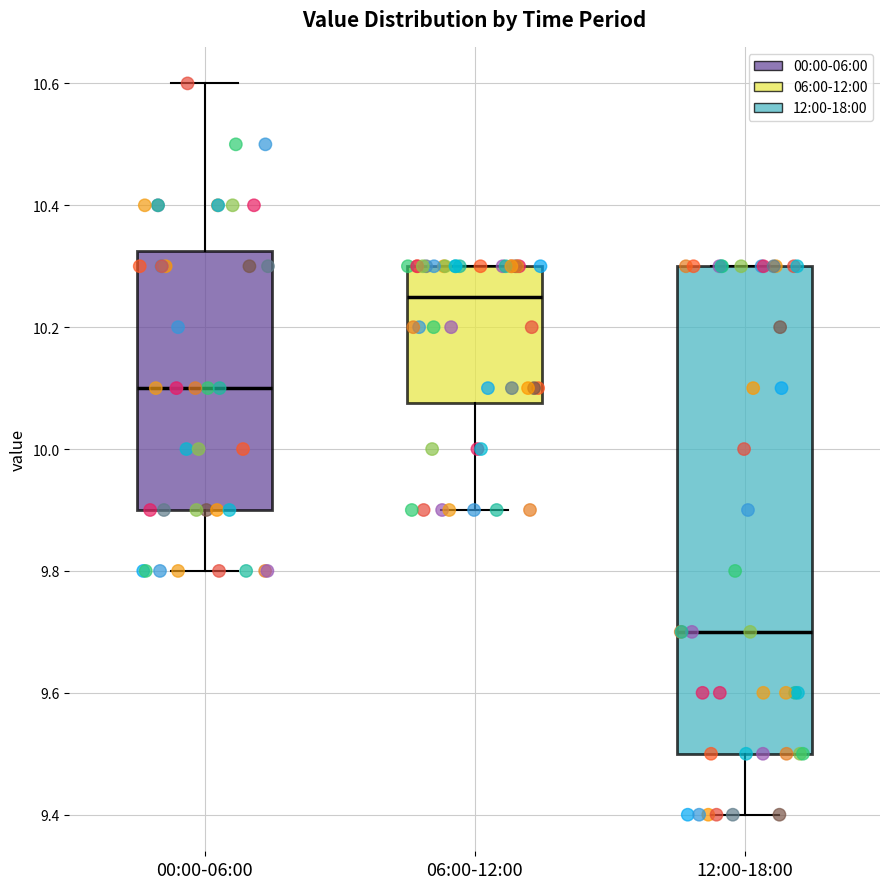

Reading left to right, transcribe this box plot: for each box, give where its median line is, the range the box spans, and where its two whiskers end, as read against the y-axis. The values are not printed on the chart, so give them approximately, as read against the axis.

00:00-06:00: median 10.10, box 9.90 to 10.32, whiskers 9.80 to 10.60
06:00-12:00: median 10.26, box 10.08 to 10.30, whiskers 9.90 to 10.30
12:00-18:00: median 9.70, box 9.50 to 10.30, whiskers 9.40 to 10.30